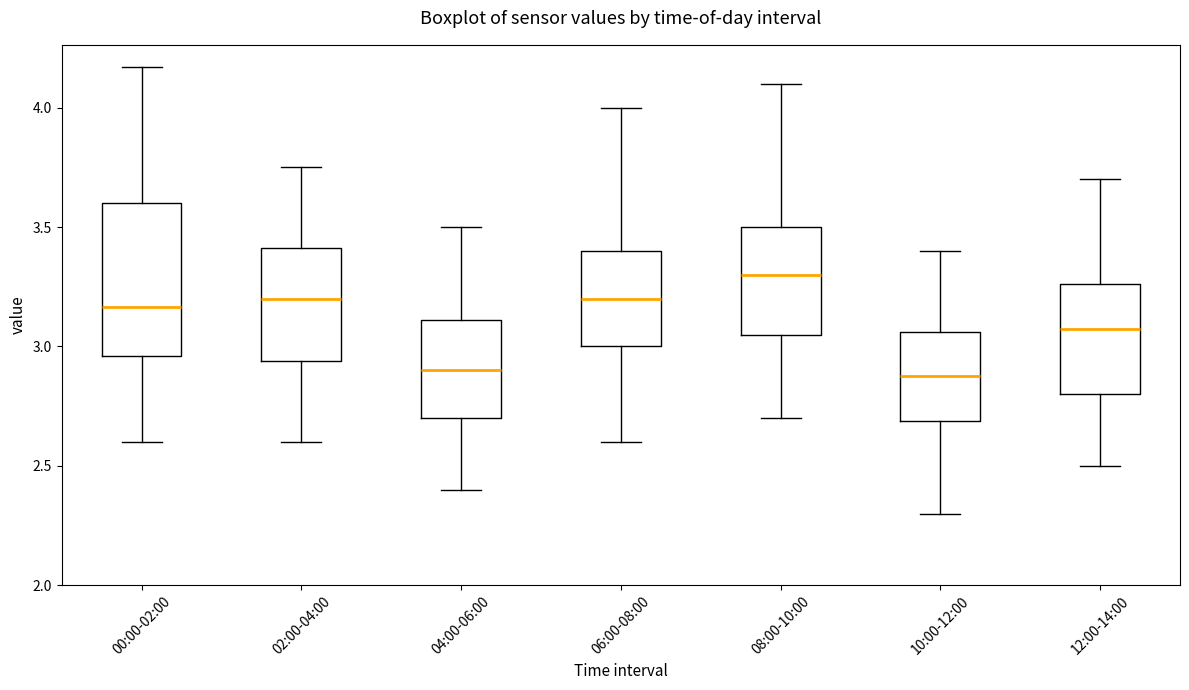

Which box has the highest median line?

08:00-10:00